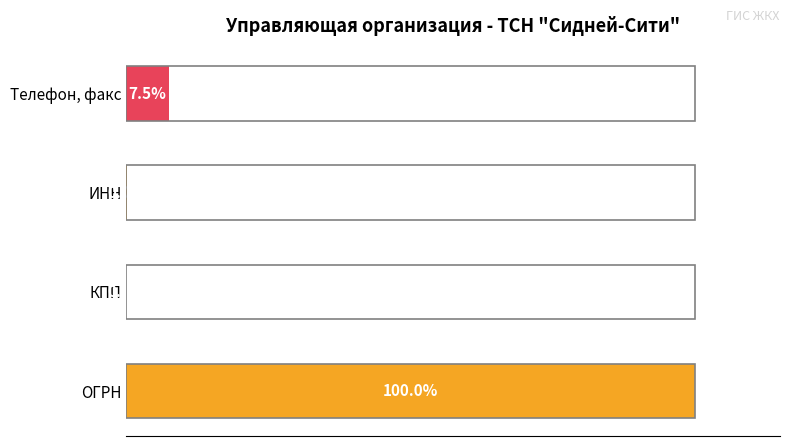

Which label corresponds to the largest value in the chart?

ОГРН